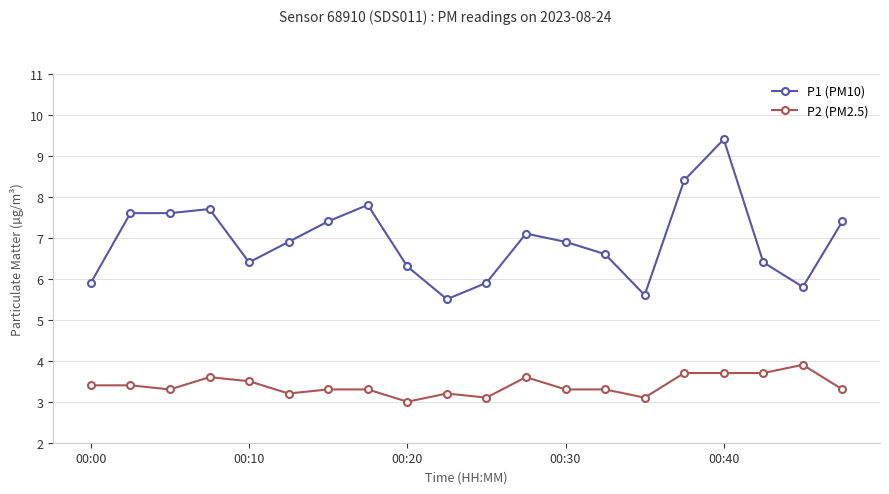

Rank the series by their average value, from highest to lowest.

P1 (PM10), P2 (PM2.5)